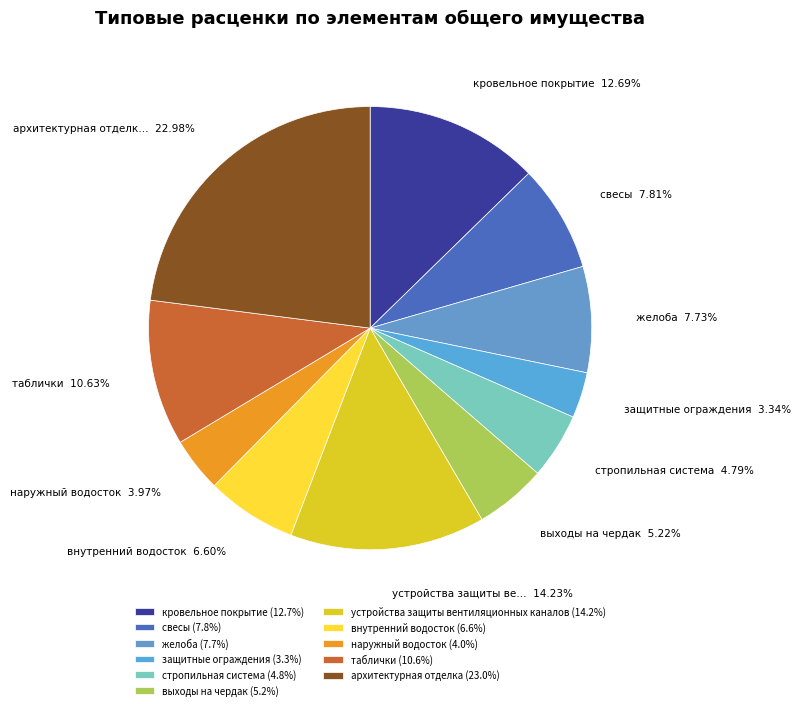

Does any single category account for the majority?

No